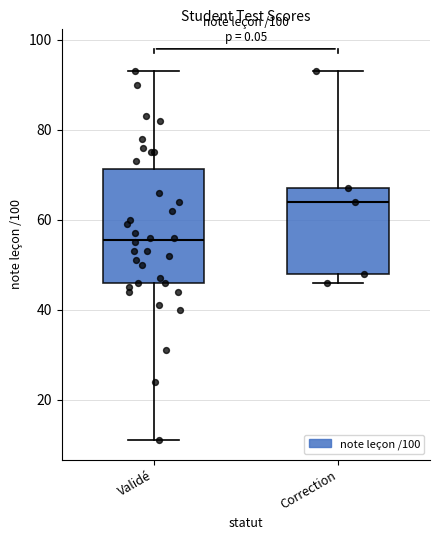

Reading left to right, transcribe this box plot: for each box, give where its median line is, the range the box spans, and where its two whiskers end, as read against the y-axis. The values are not printed on the chart, so give them approximately, as read against the axis.

Validé: median 56, box 46 to 72, whiskers 12 to 94
Correction: median 64, box 48 to 68, whiskers 46 to 94